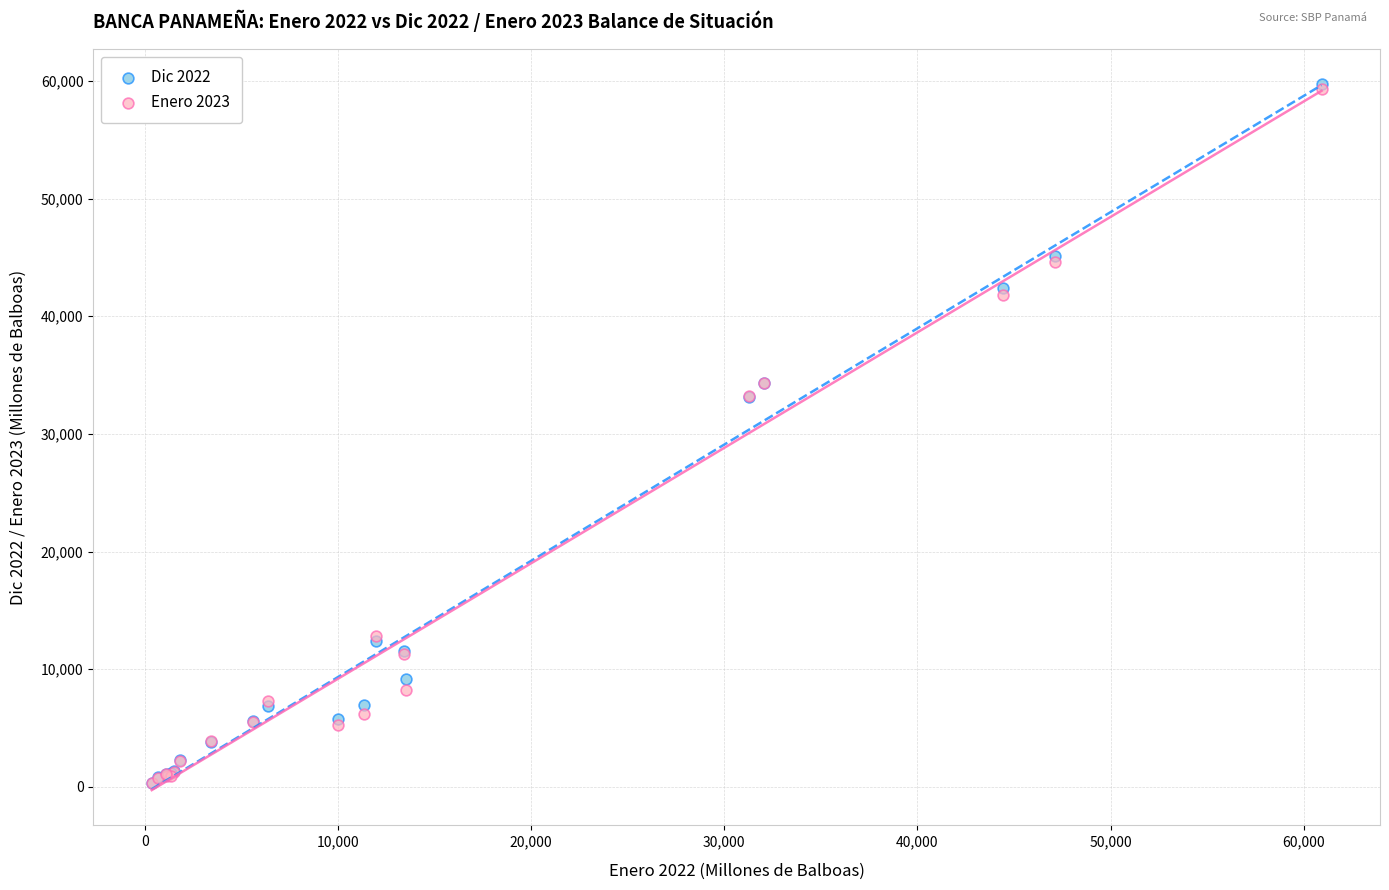

What are all the series names shown in the legend?

Dic 2022, Enero 2023